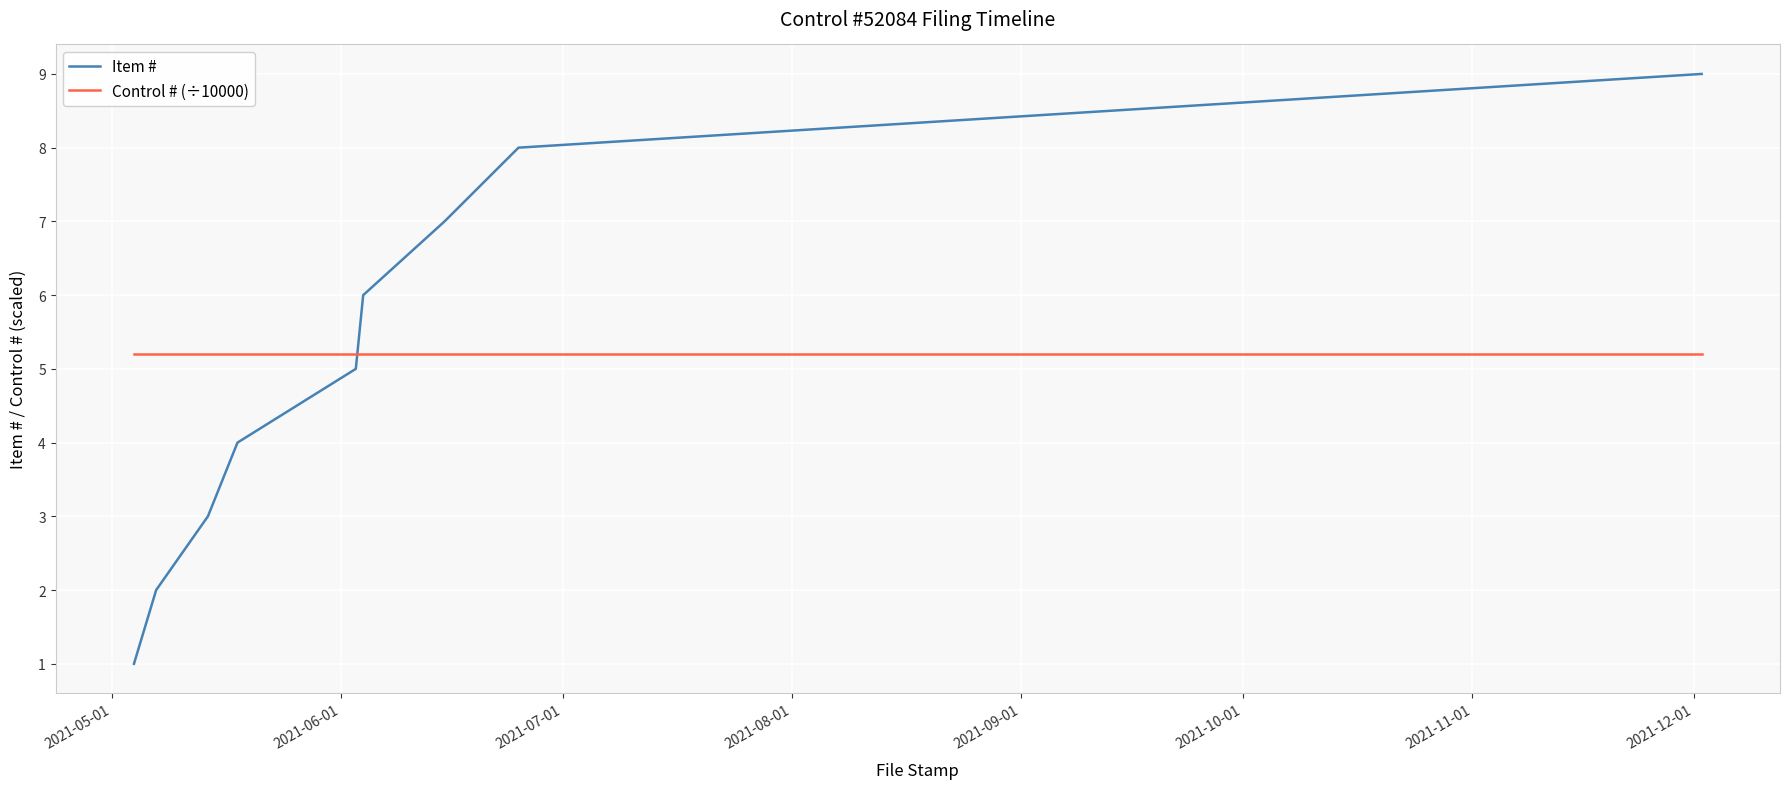

What is the maximum value shown in the chart?

9.0